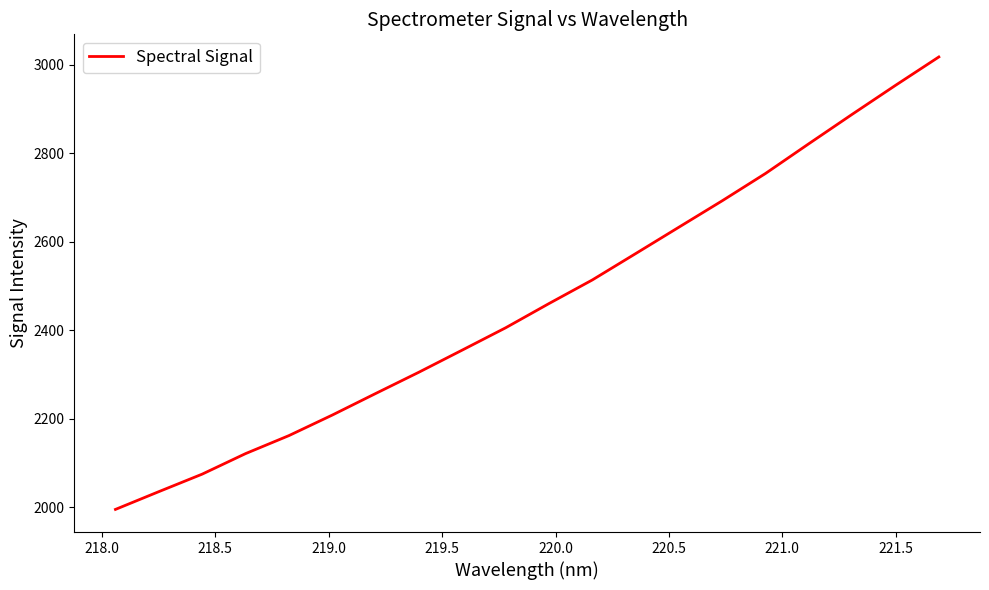

What is the maximum value shown in the chart?

3017.3